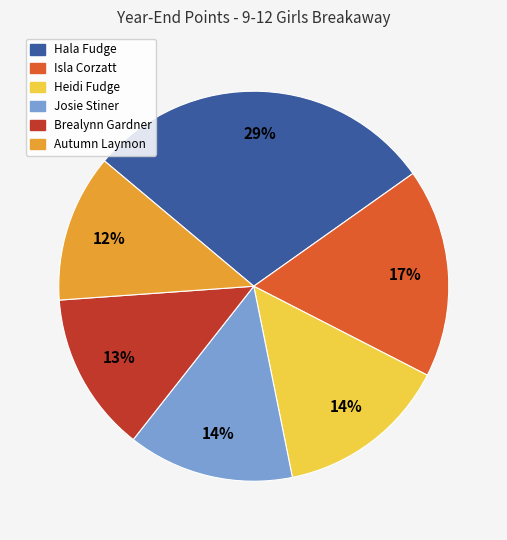

How many slices are in this pie chart?

6